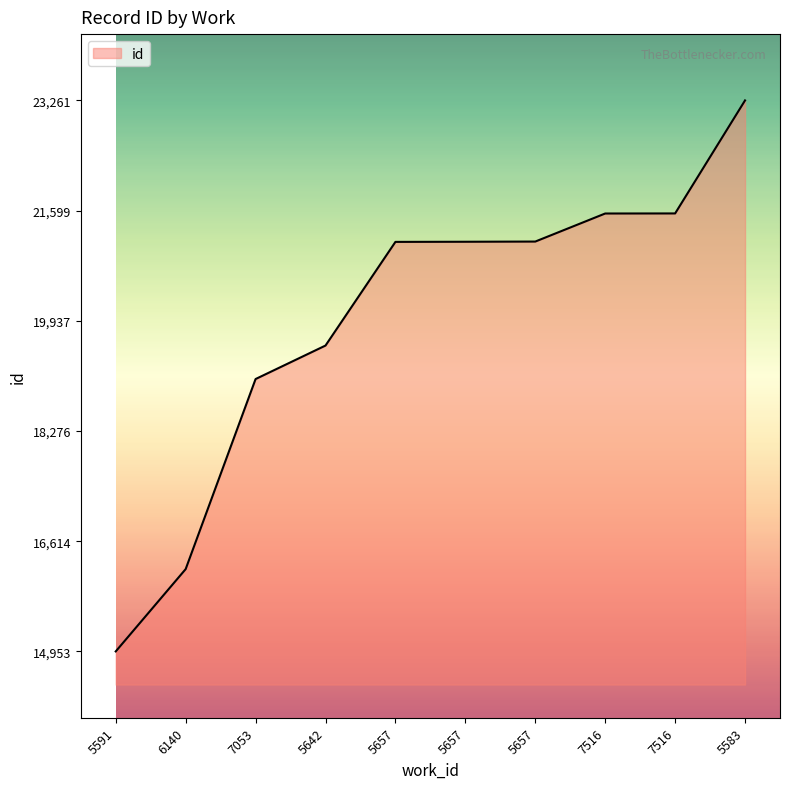

How many distinct data groups are displayed?

1